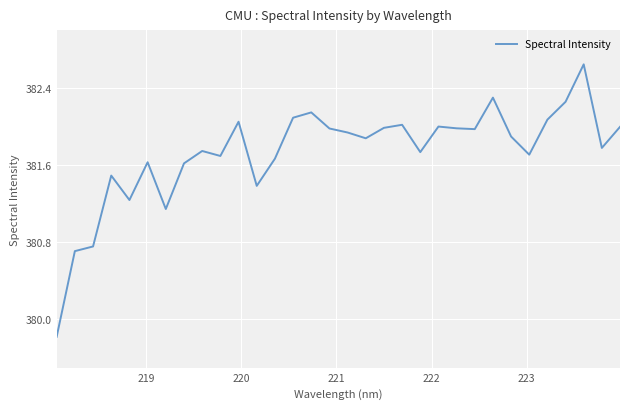

What is the difference between the maximum and minimum values?

2.8